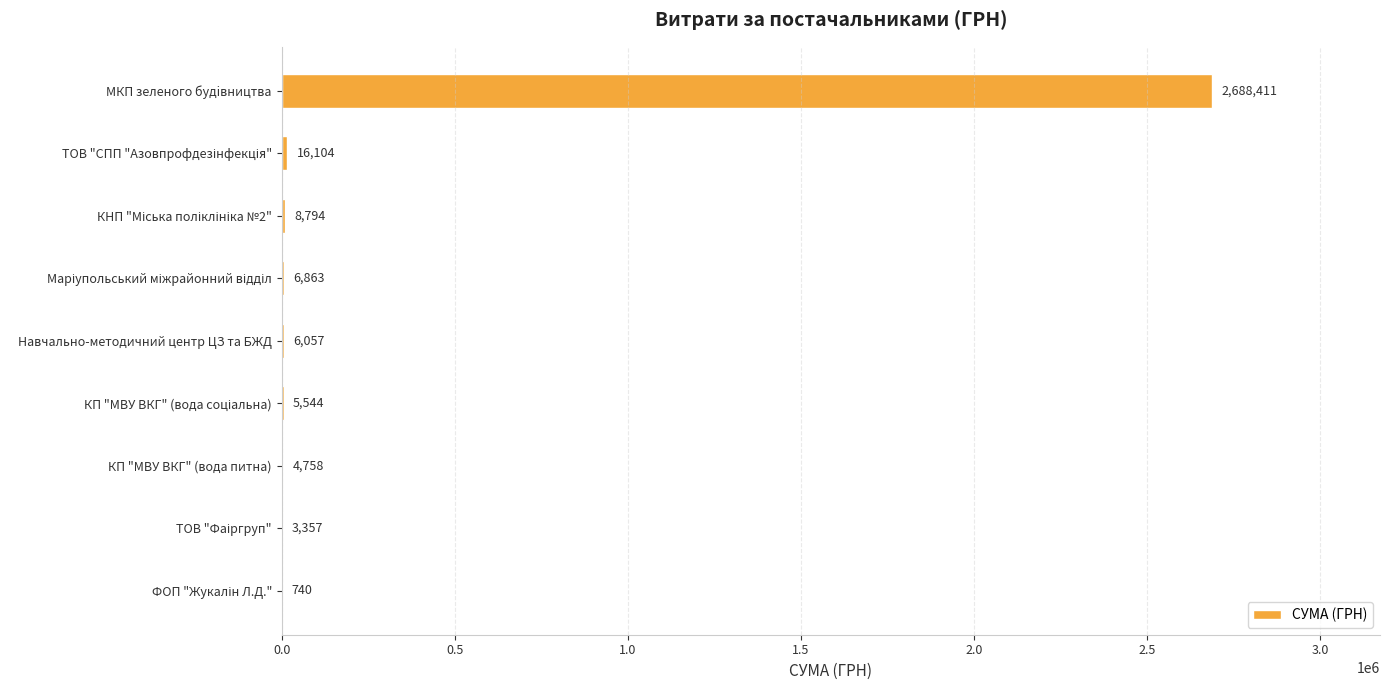

At which category does the chart reach its peak across all series?

МКП зеленого будiвництва